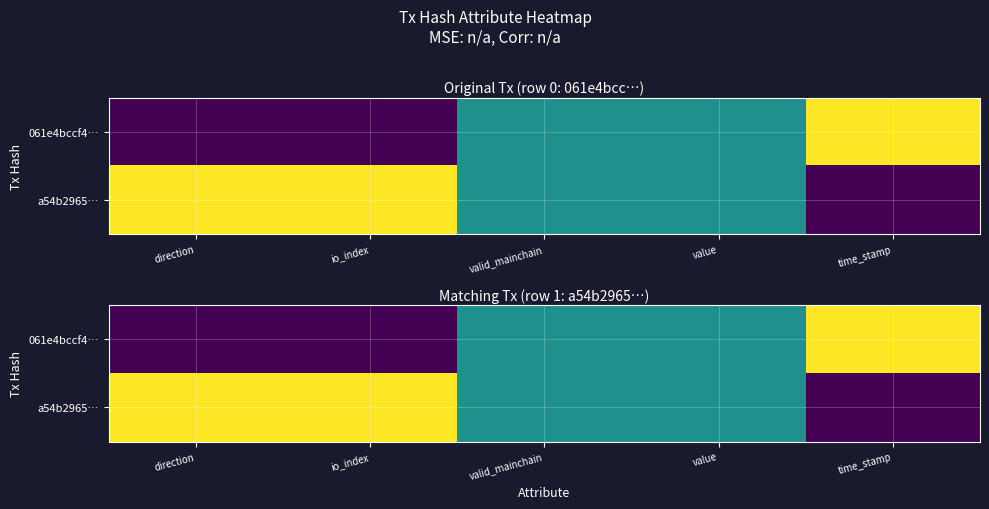

List the series in order of their peak value, highest first.

061e4bccf4…, a54b2965…